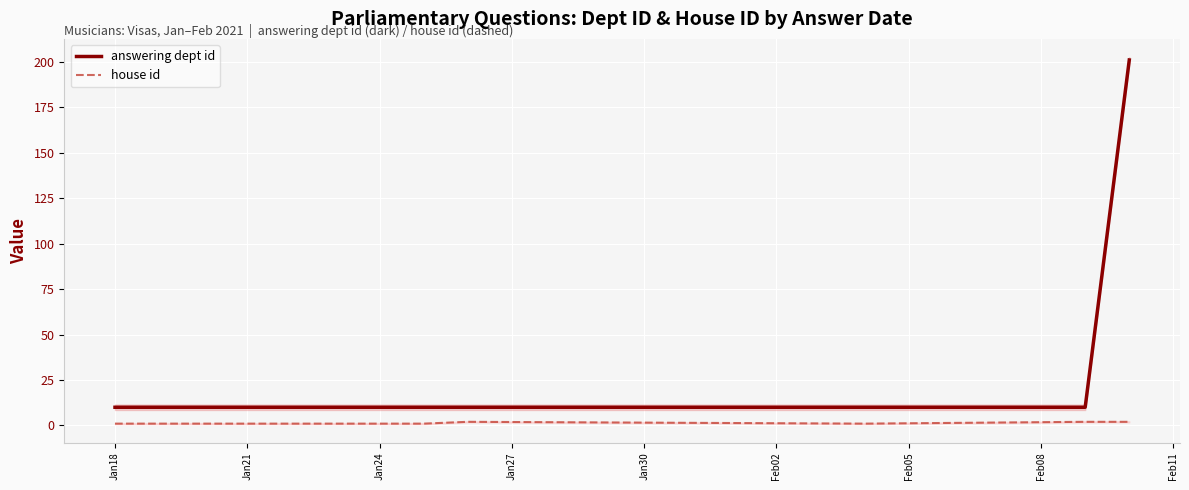

At how many categories does at least one series exceed 2?

10